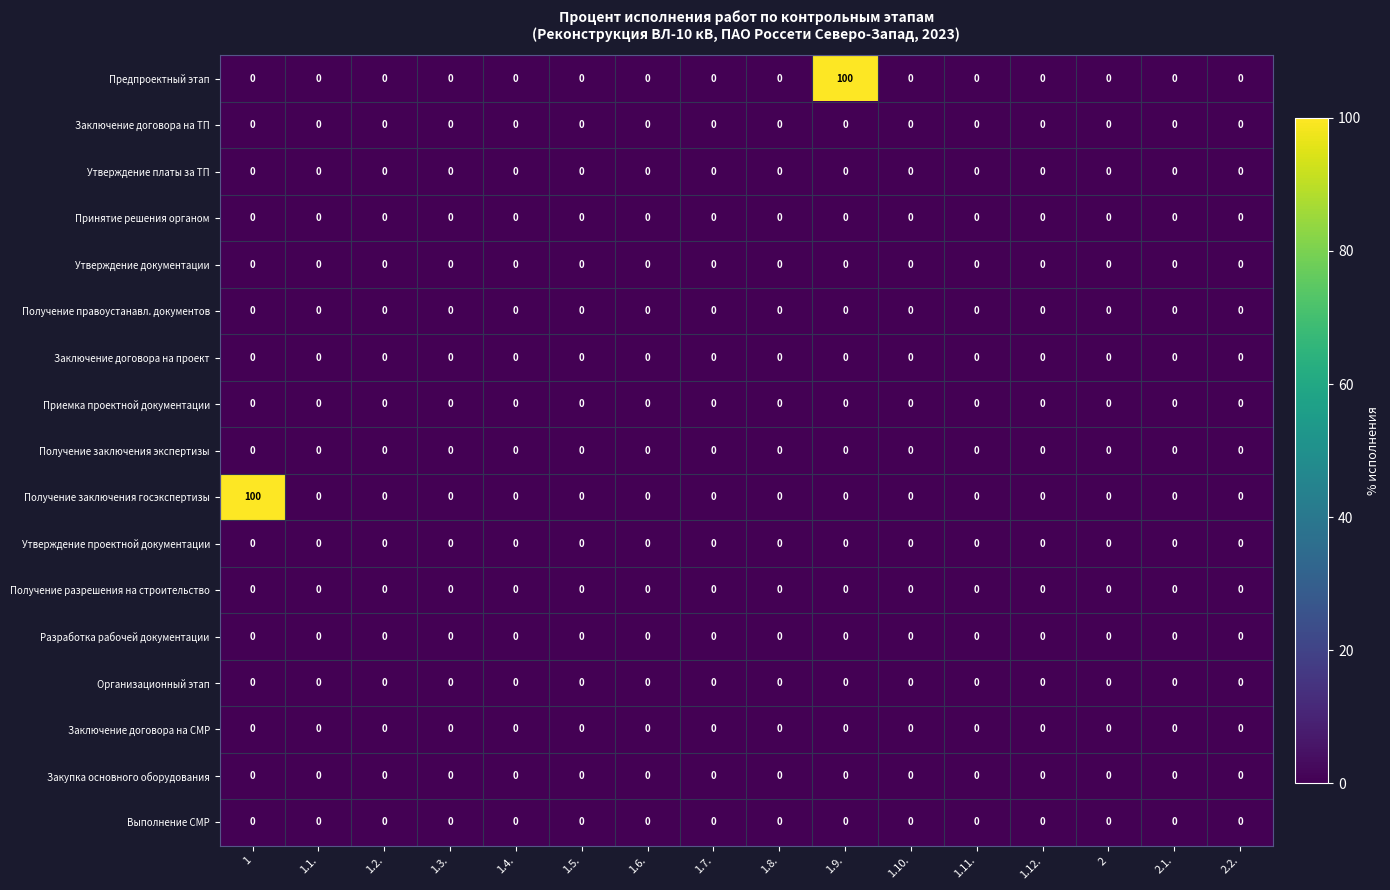

Is the value of Получение заключения госэкспертизы at 1 greater than the value of Получение правоустанавл. документов at 1.11.?

Yes